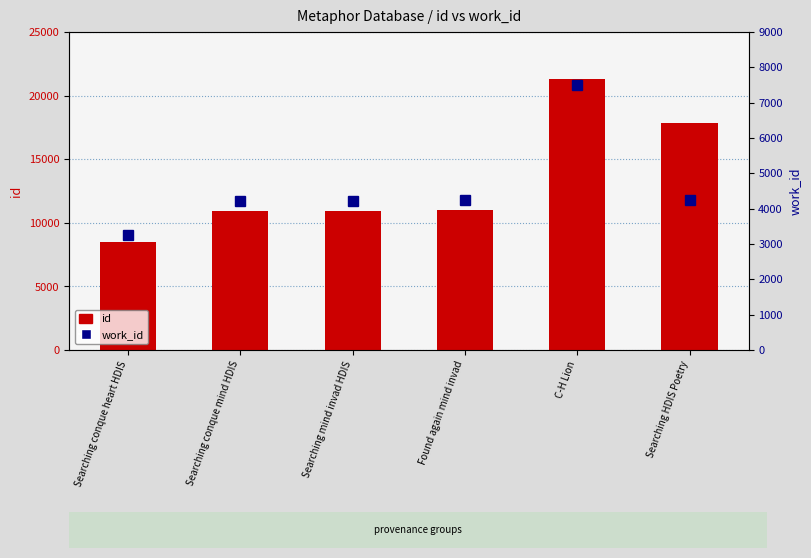

What is the difference between the maximum and minimum values in the id series?

12776